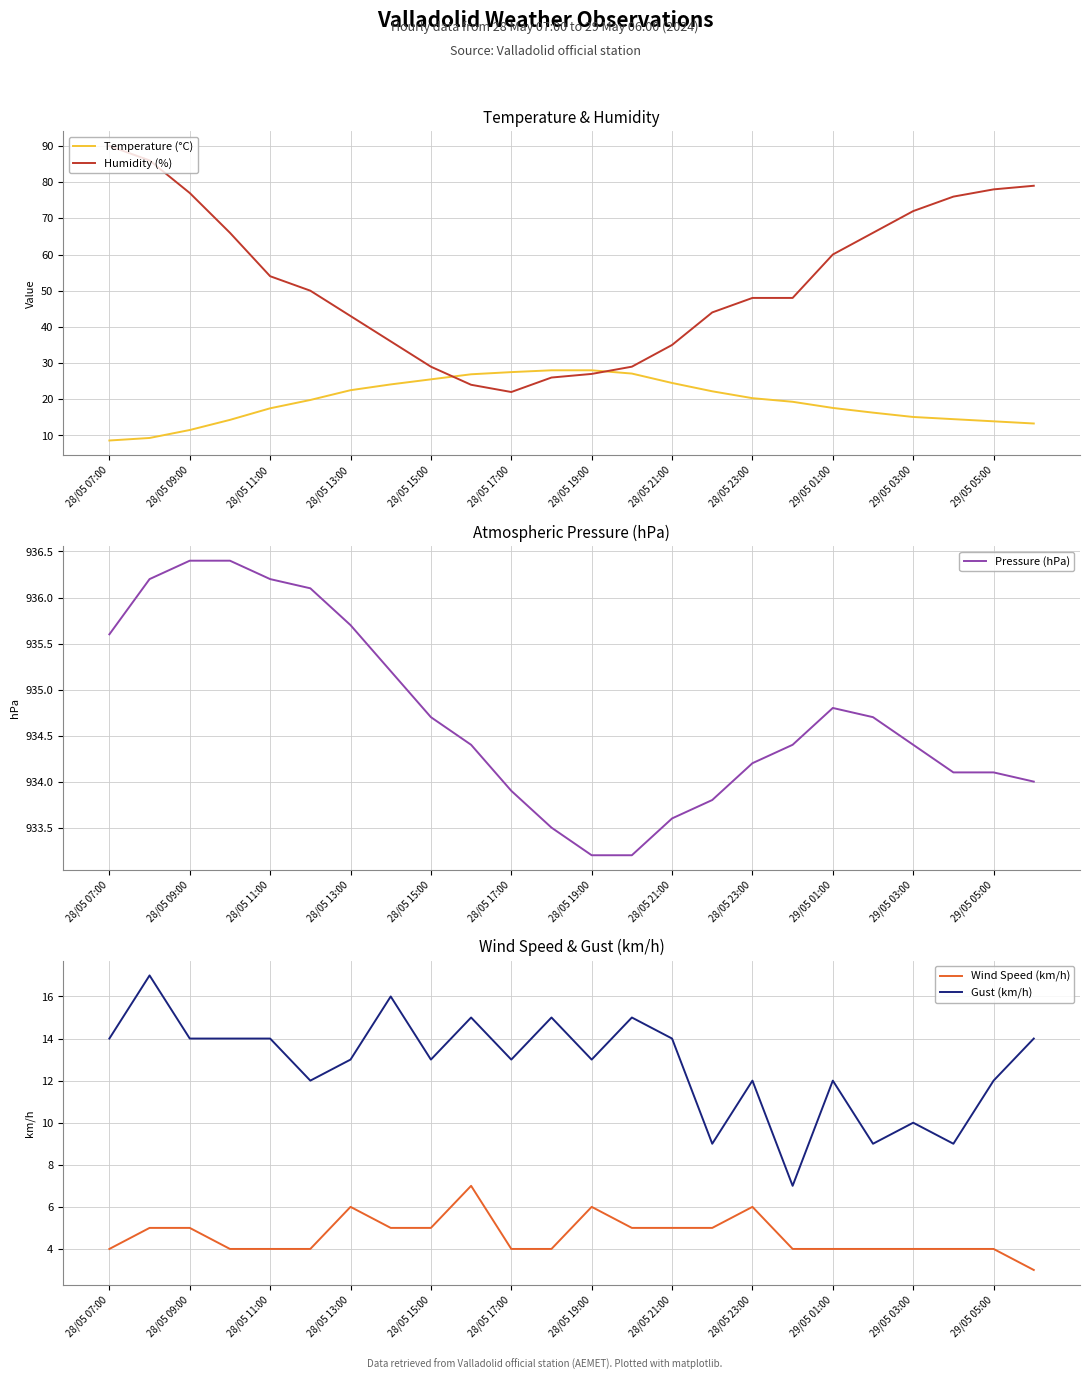

True or false: Gust (km/h) and Humidity (%) cross at least once.

False